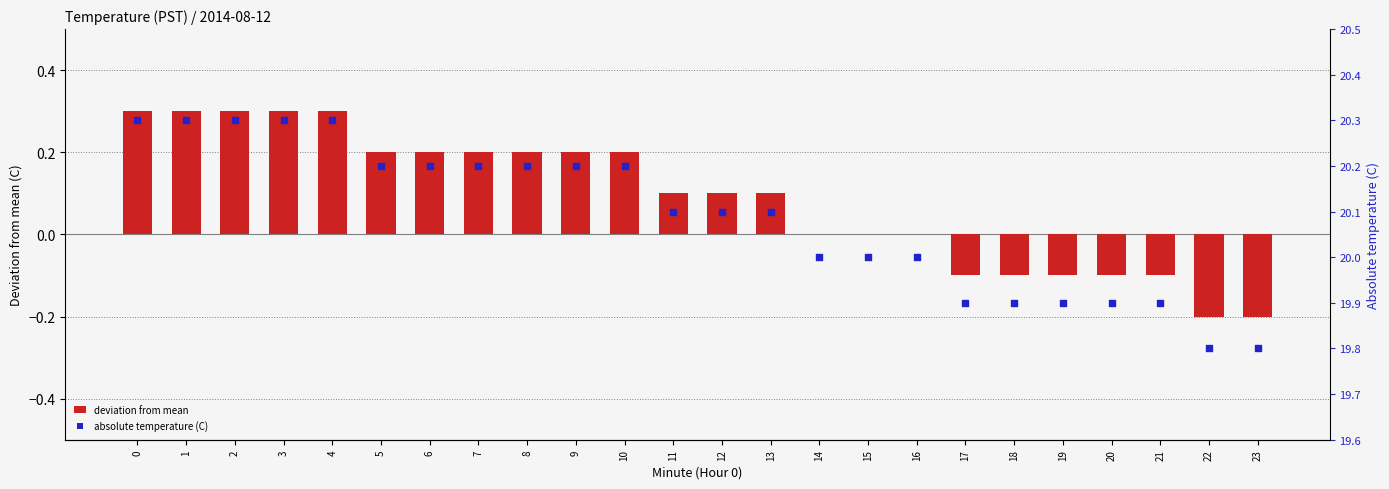

At how many categories does at least one series exceed 8?

24